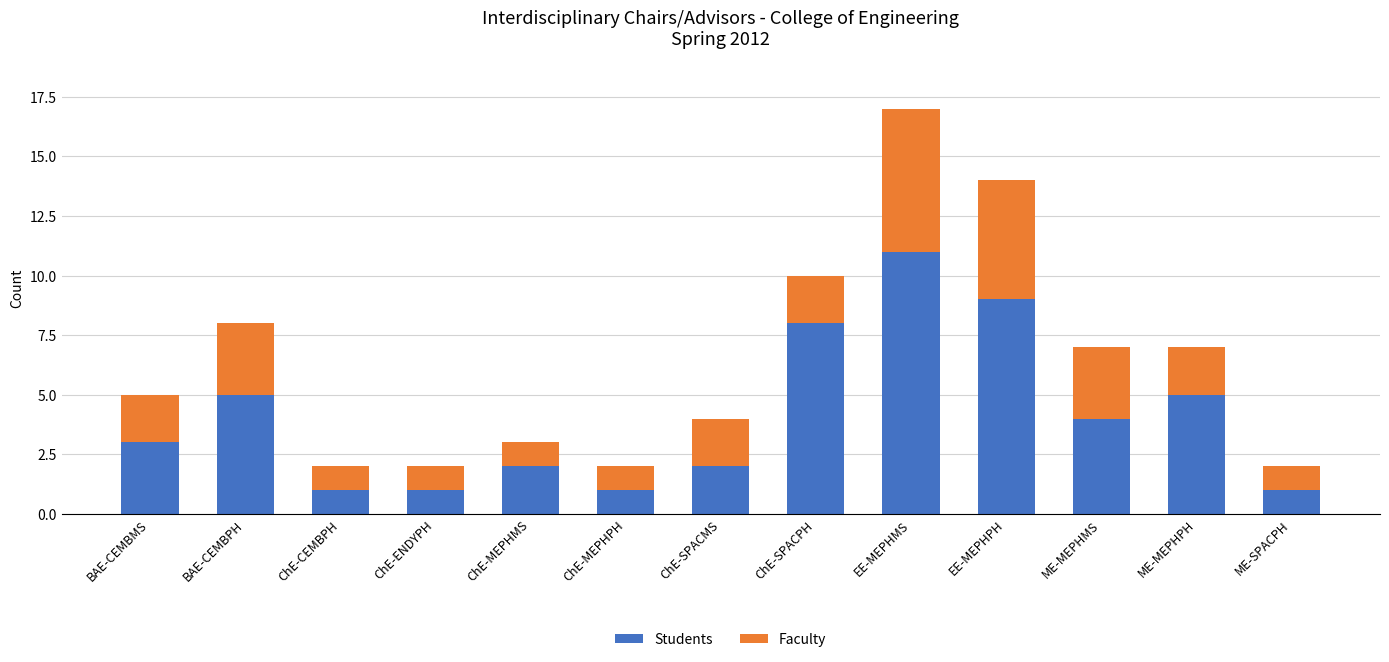

What value does the Students series have at BAE-CEMBMS?

3